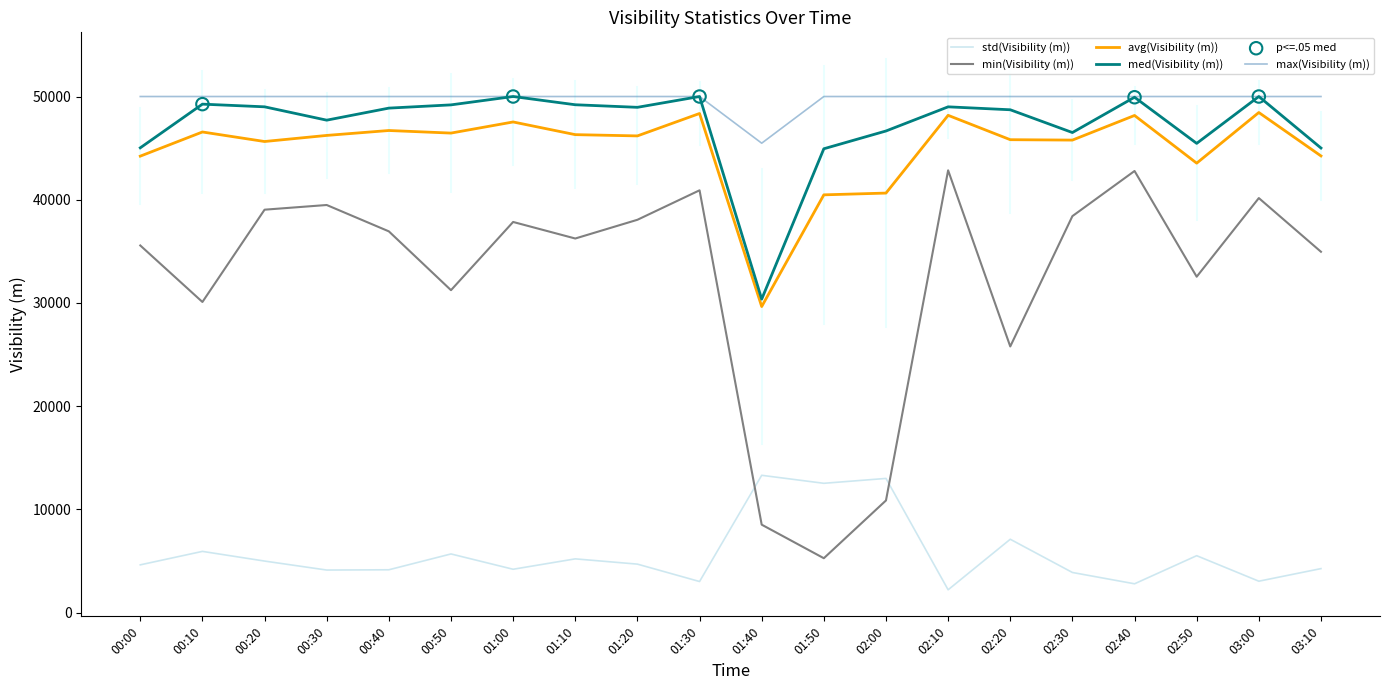

At how many categories does at least one series exceed 20387?

20